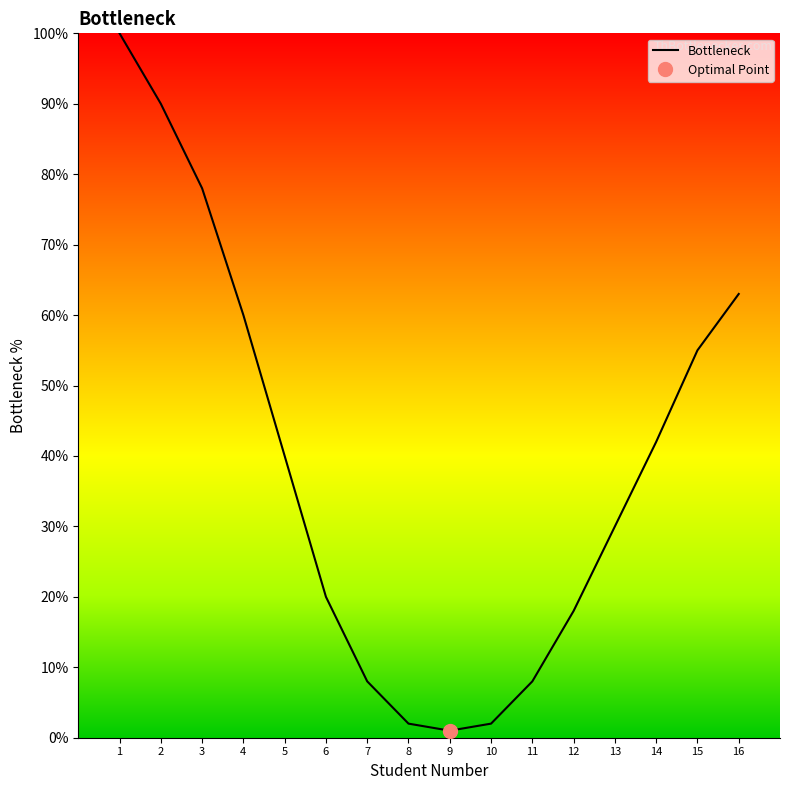

List the labels in order of value, largest first.

1, 2, 3, 16, 4, 15, 14, 5, 13, 6, 12, 7, 11, 8, 10, 9